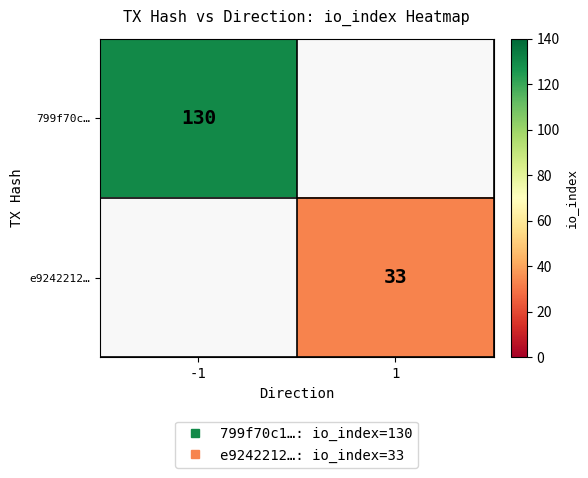

Is it true that 799f70c… equals 227.9 at -1?

False